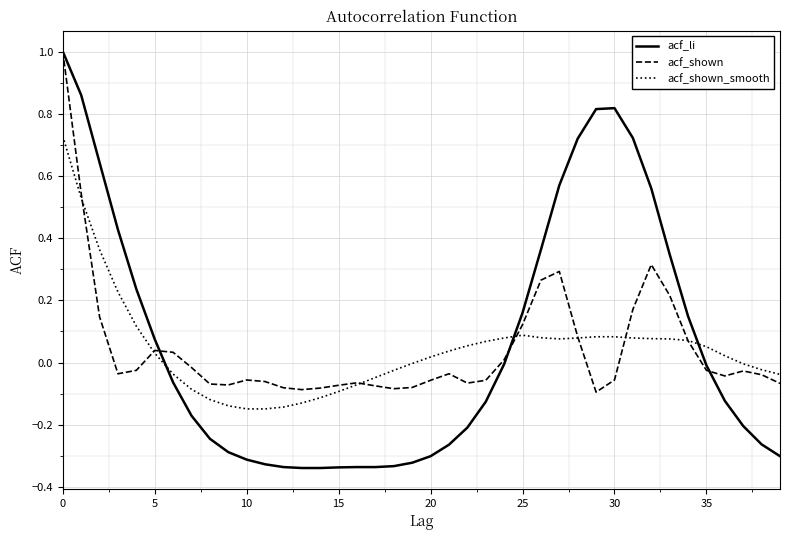

What is the highest value of the acf_li series?

1.0